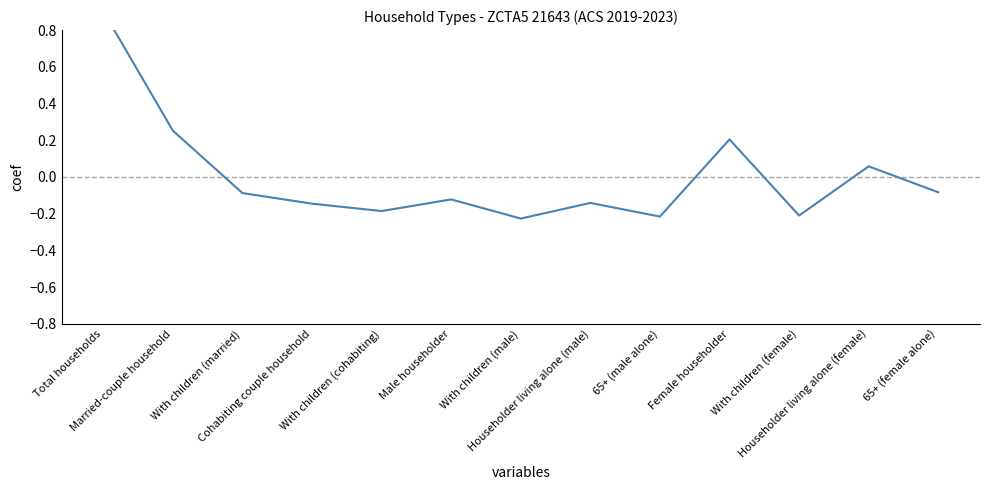

At which label does Estimate first exceed 0?

Total households